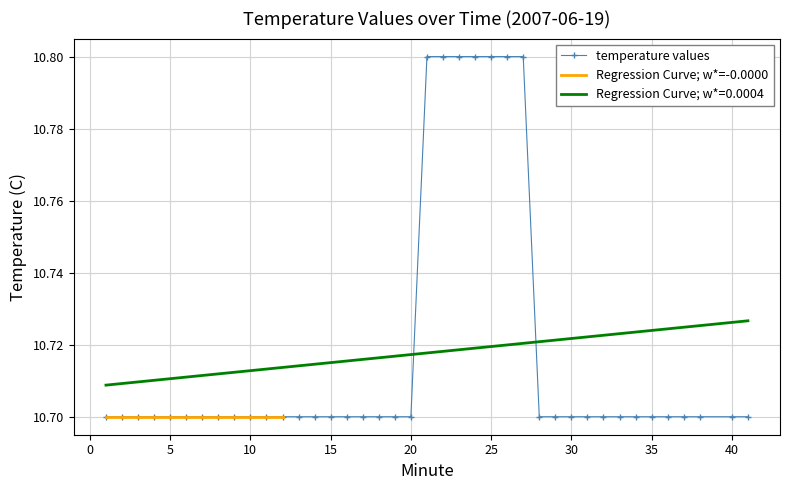

Is it true that the value at 21 is 10.8?

True